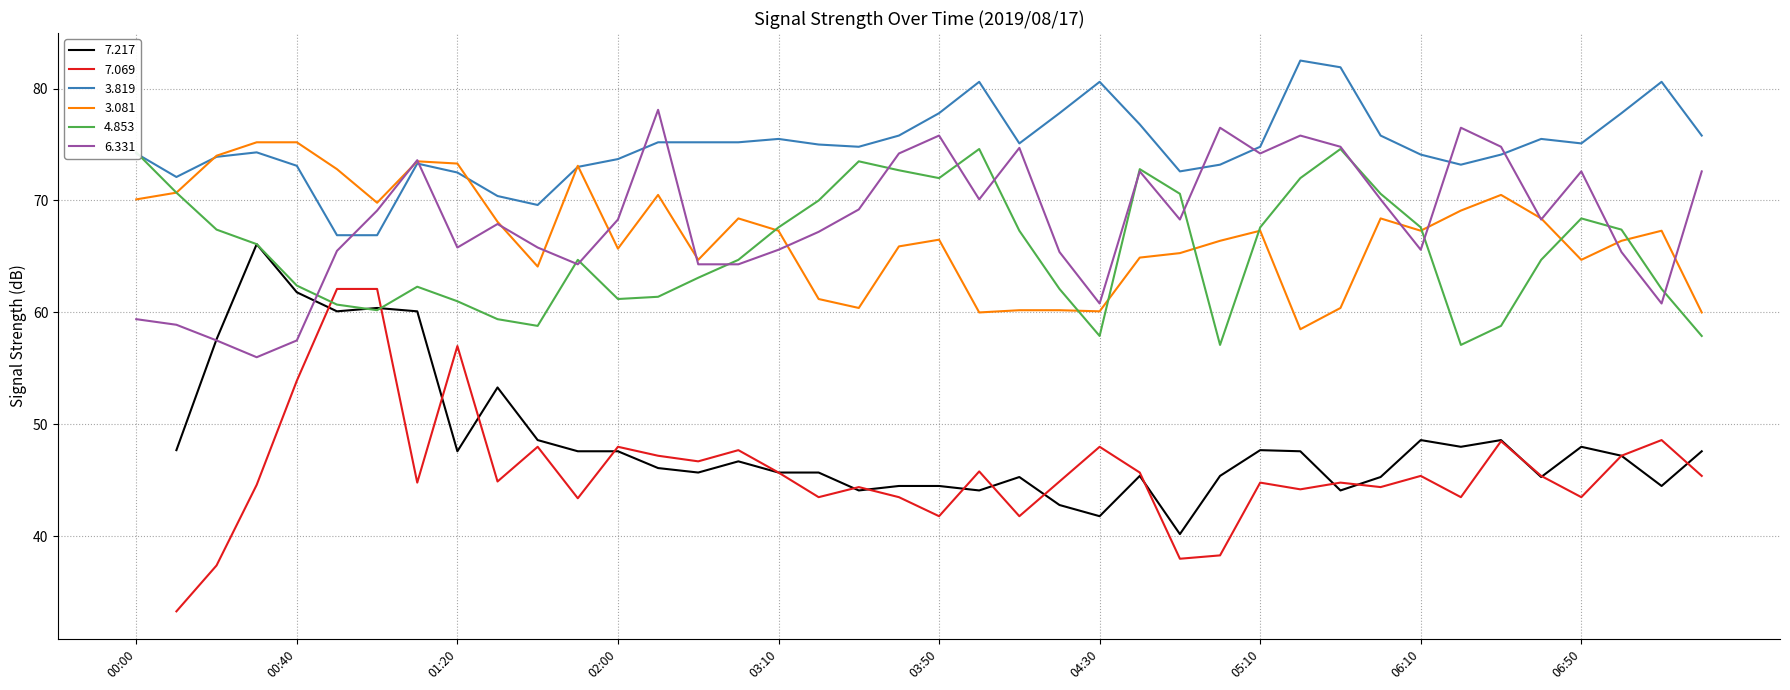

Where does the 3.081 series first go above 67?

00:00